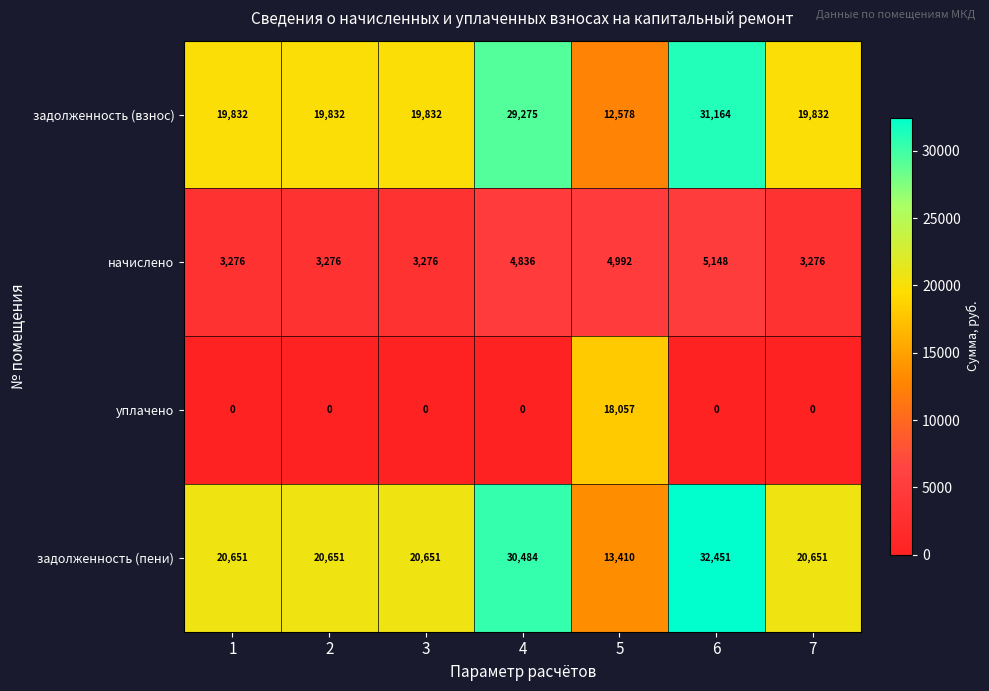

How many categories are shown in the chart?

7